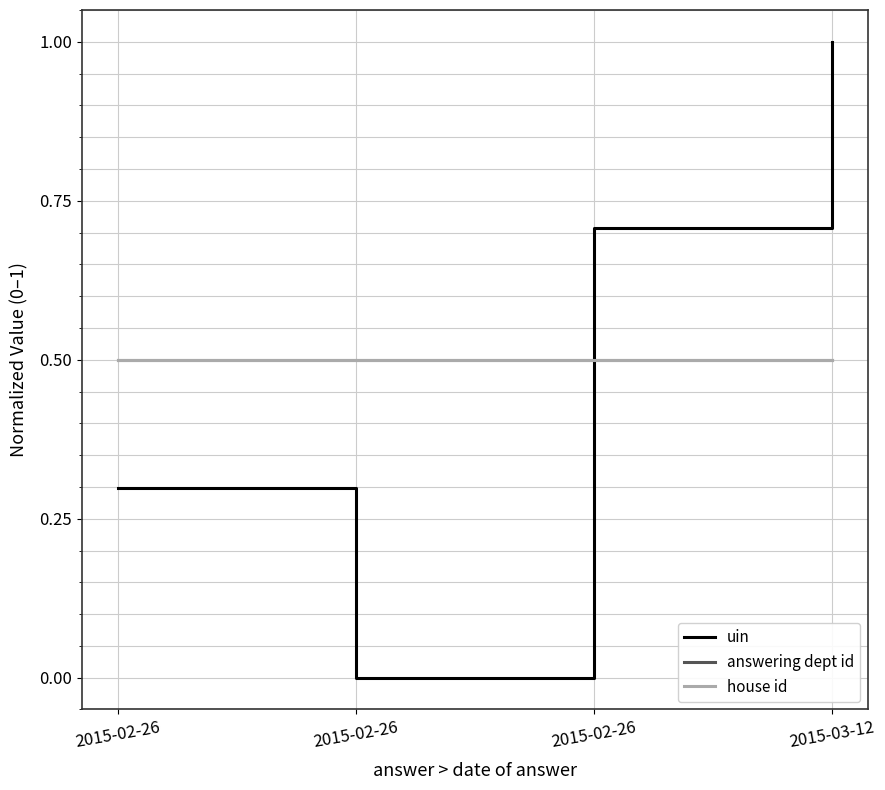

Is this an area chart (filled region under the line)?

No